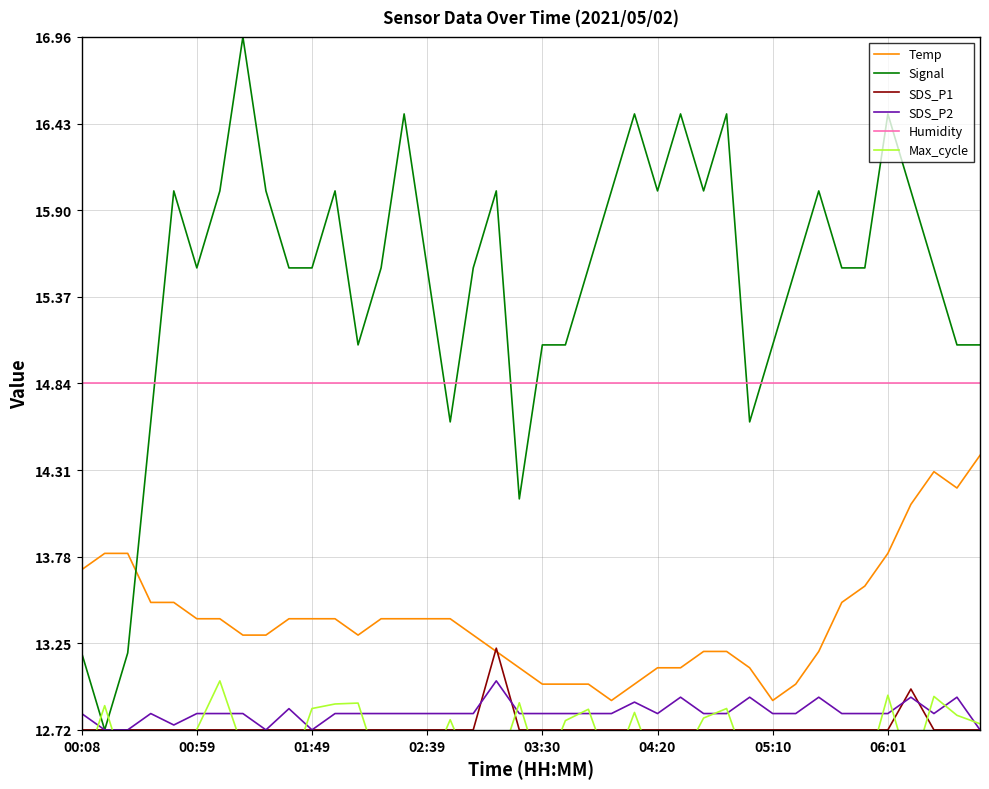

True or false: Temp and Humidity cross at least once.

False